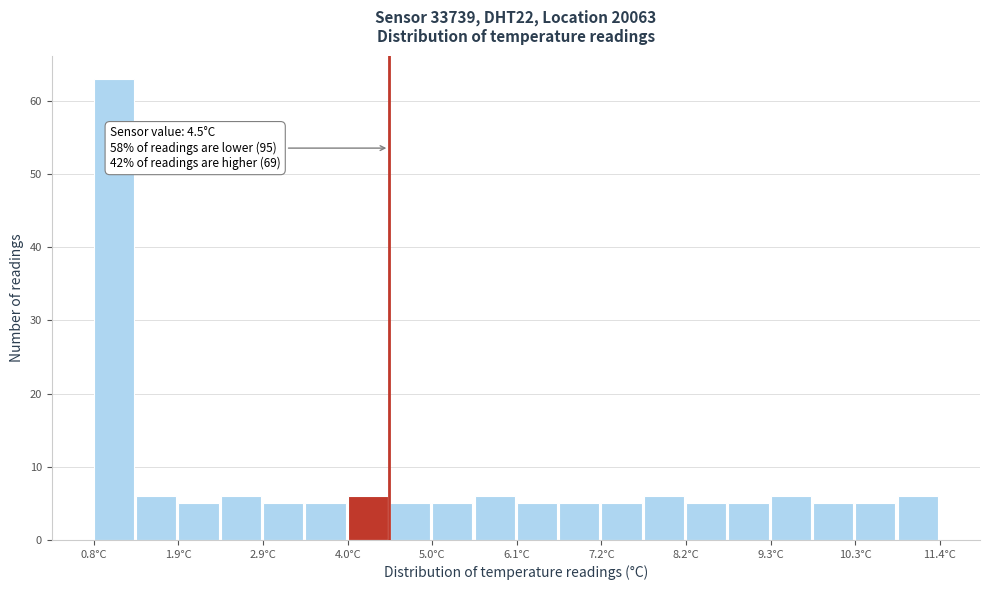

Around what value on the x-axis is the tallest bar? Give the approximate position of its centre, as read against the axis.

1.0